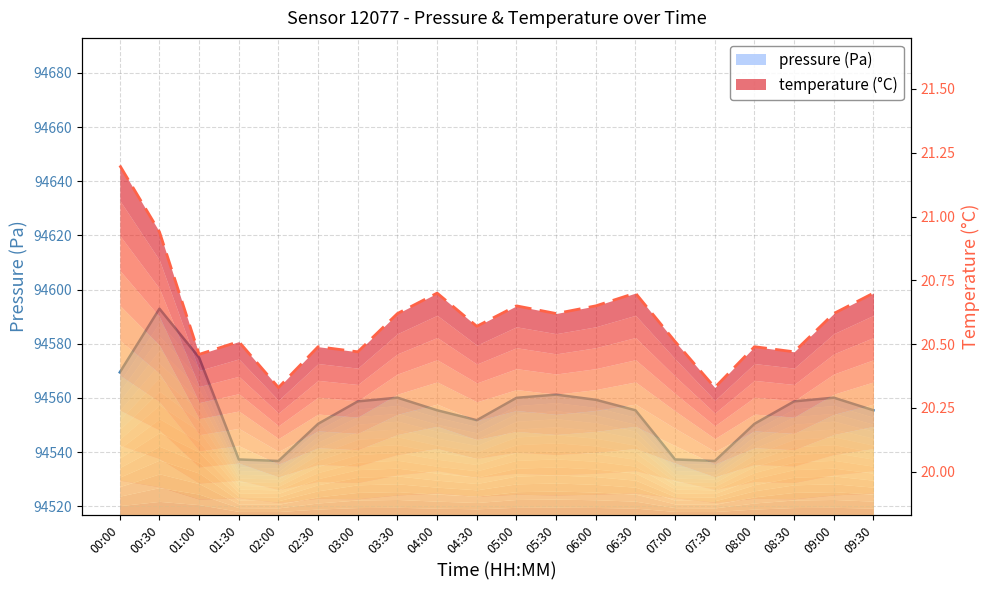

What is the label of the 19th point from the left?

09:00